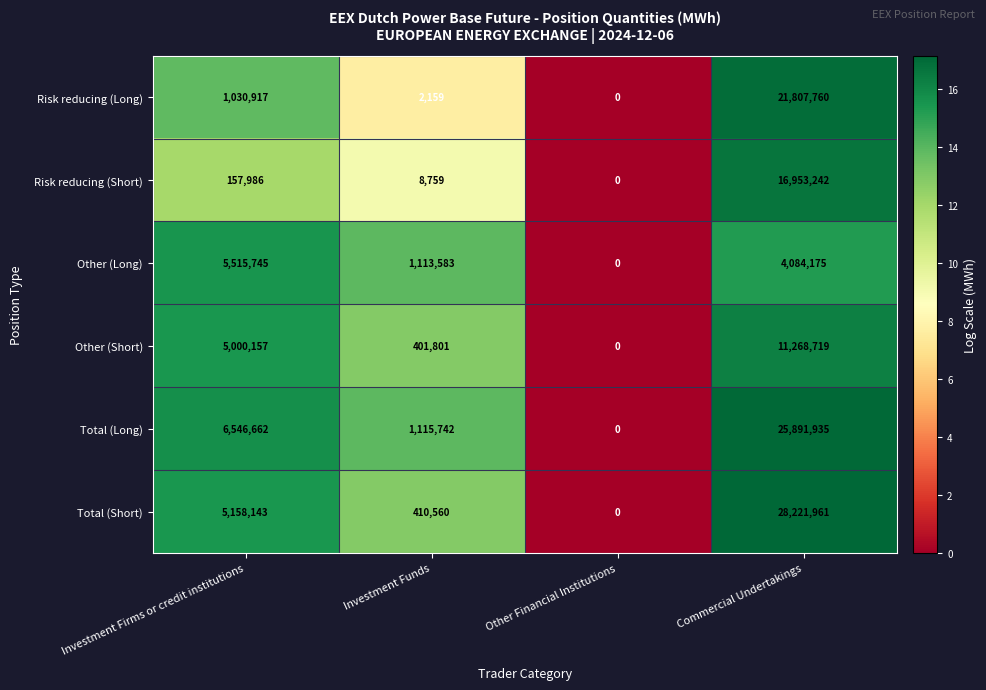

Which series changed the most between Other Financial Institutions and Commercial Undertakings?

Total (Short)